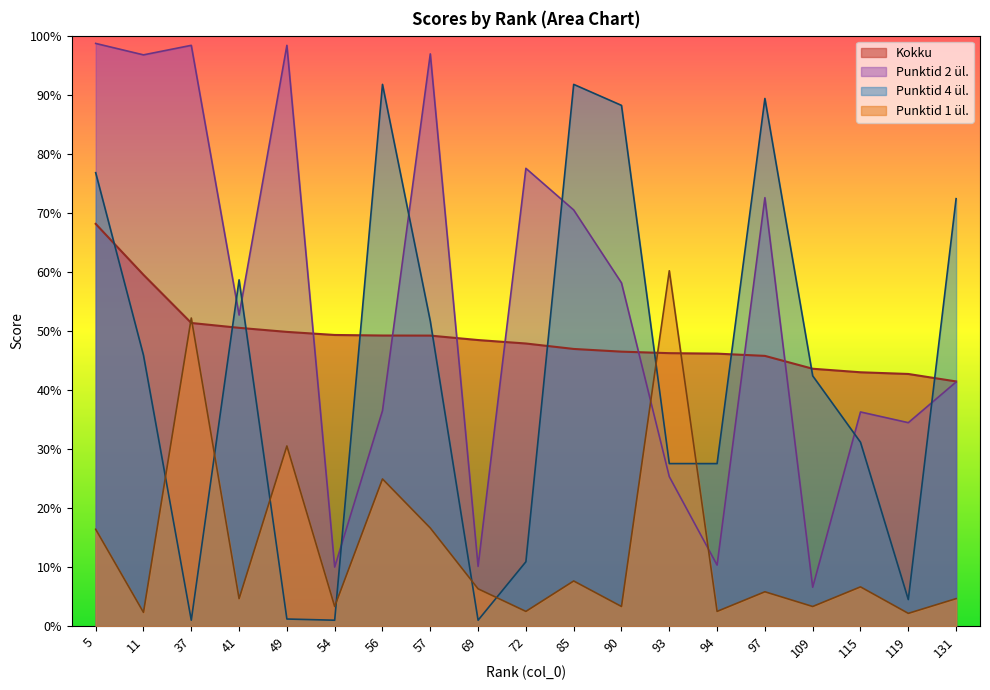

Which has a higher value, 54 or 37?

37